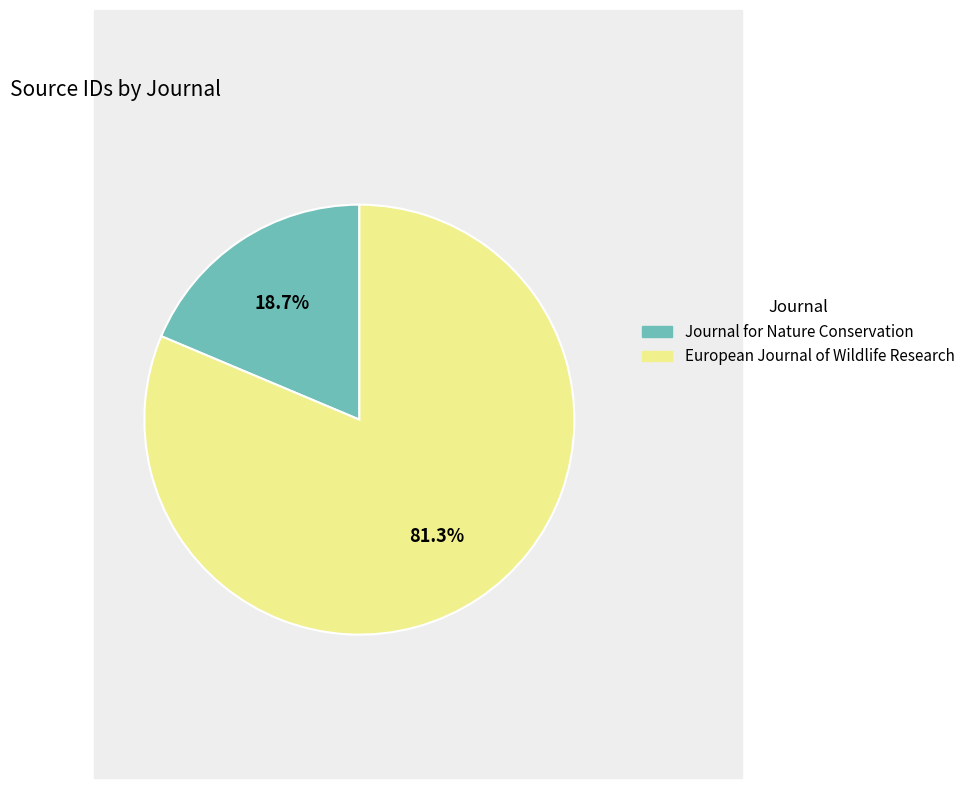

Is it true that European Journal of Wildlife Research is 95% of the pie?

False